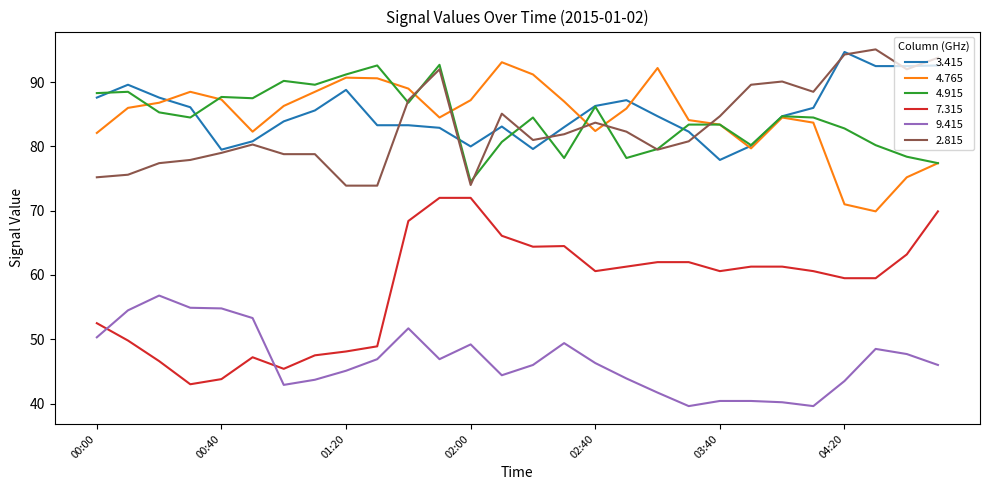

What is the lowest value of the 9.415 series?

39.6